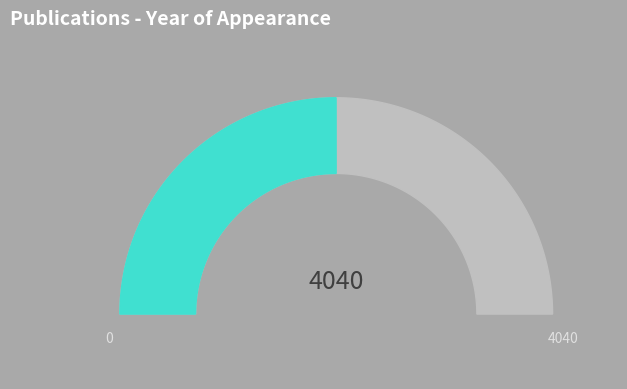

Does any single category account for the majority?

Yes